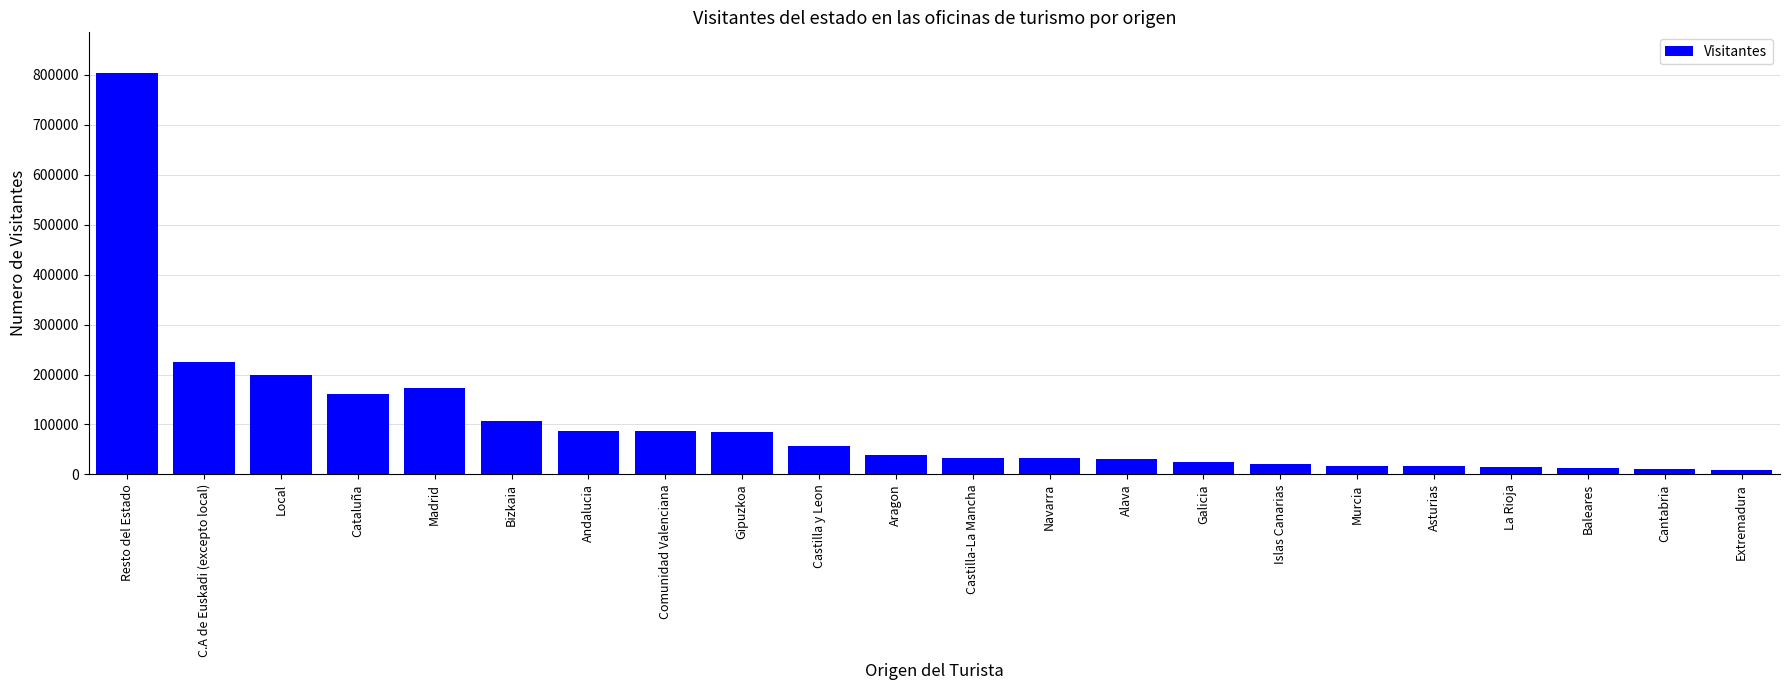

What is the change in value from Local to Gipuzkoa?

-112713